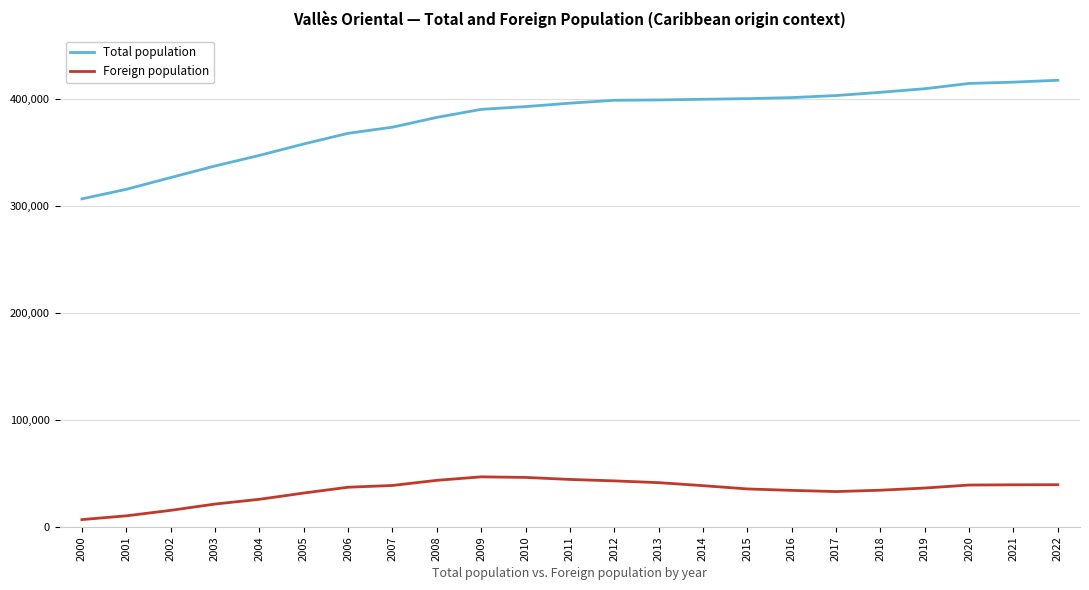

What value does the Total population series have at 2013, to the nearest 100?

399100